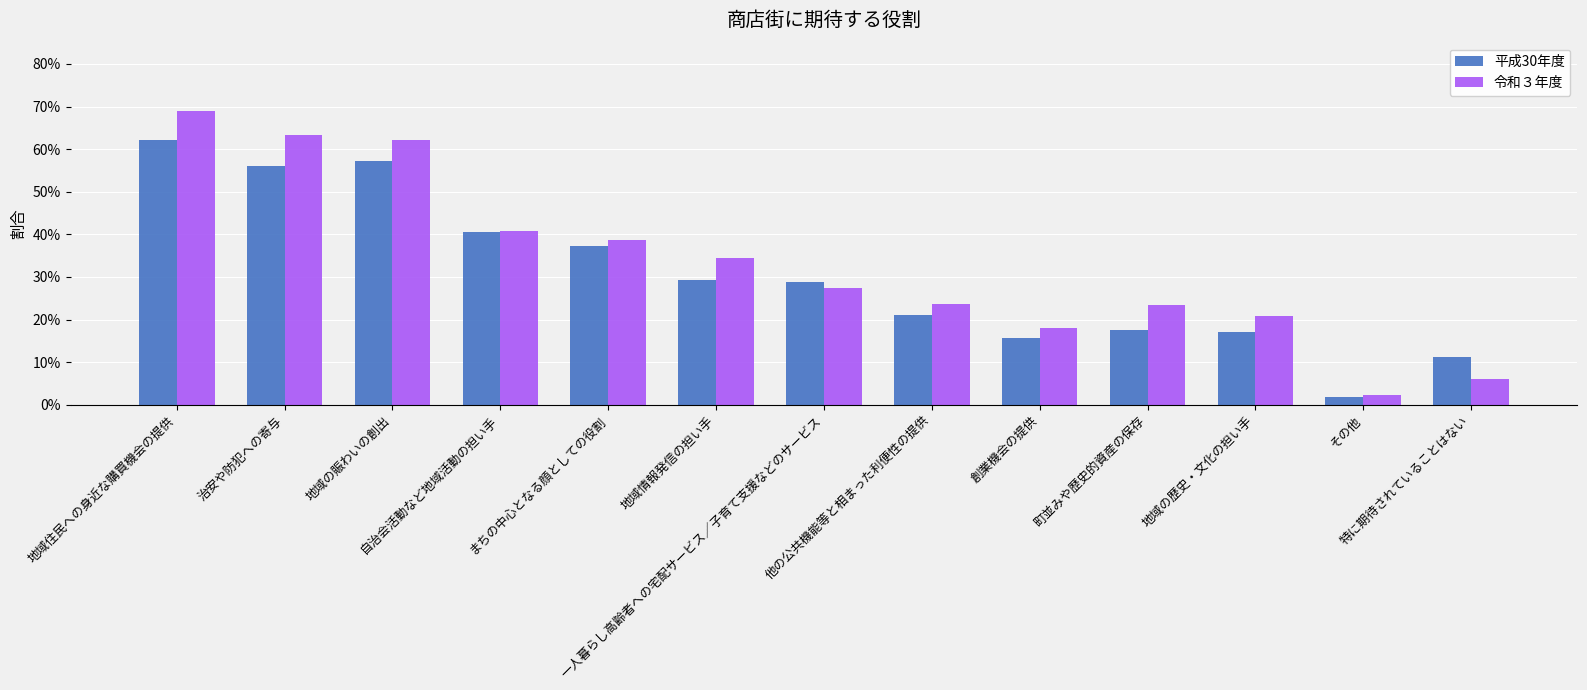

What is the greatest value displayed?

0.7